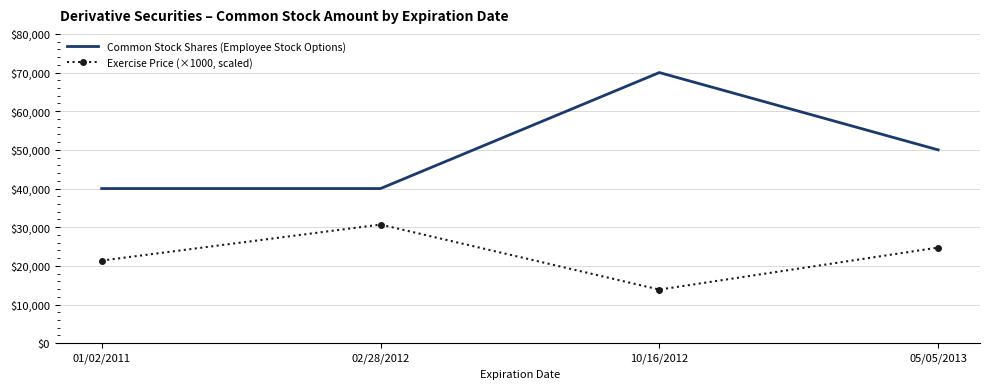

What is the highest value of the Exercise Price (×1000, scaled) series?

30690